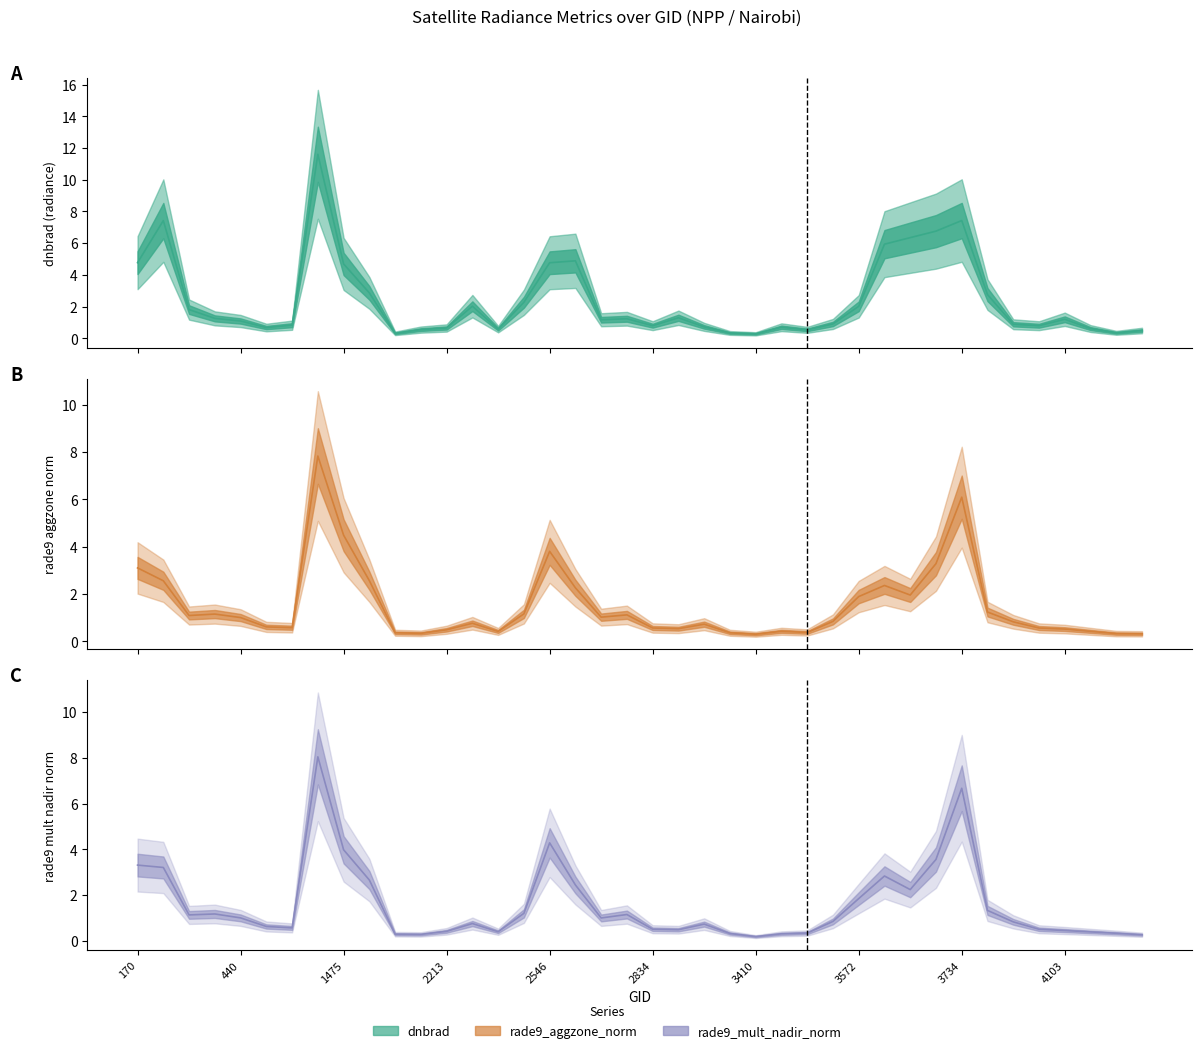

In rade9_mult_nadir_norm (line), how many points are higher than both neighbors (excluding endpoints)?

8